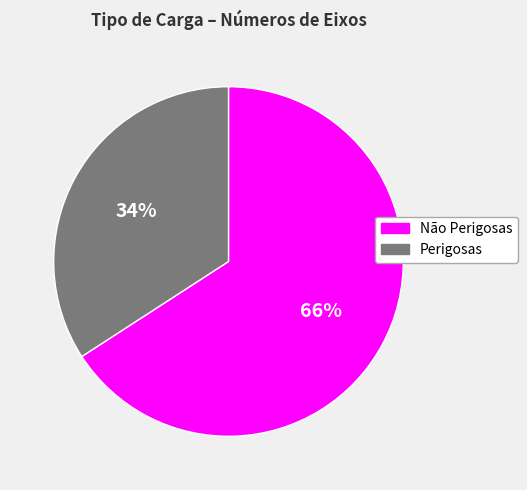

Is there any slice that represents more than half of the pie?

Yes